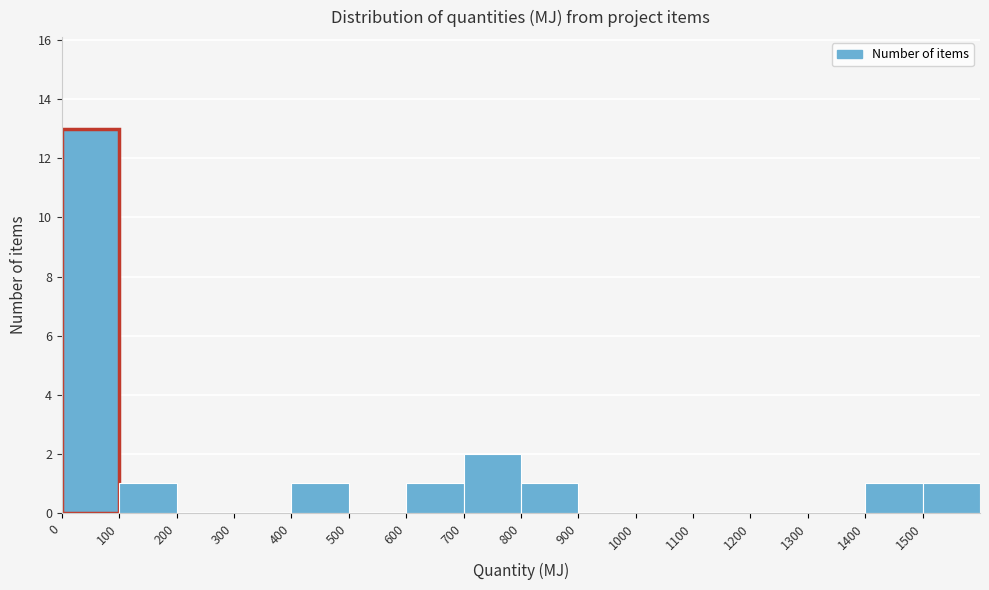

Reading left to right, transcribe this chart: for each bar, give the range it covers on the x-axis and its height. The values are not printed on the chart, so give them approximately, as read against the axis.

0 to 100: 13
100 to 200: 1
200 to 300: 0
300 to 400: 0
400 to 500: 1
500 to 600: 0
600 to 700: 1
700 to 800: 2
800 to 900: 1
900 to 1000: 0
1000 to 1100: 0
1100 to 1200: 0
1200 to 1300: 0
1300 to 1400: 0
1400 to 1500: 1
1500 to 1600: 1